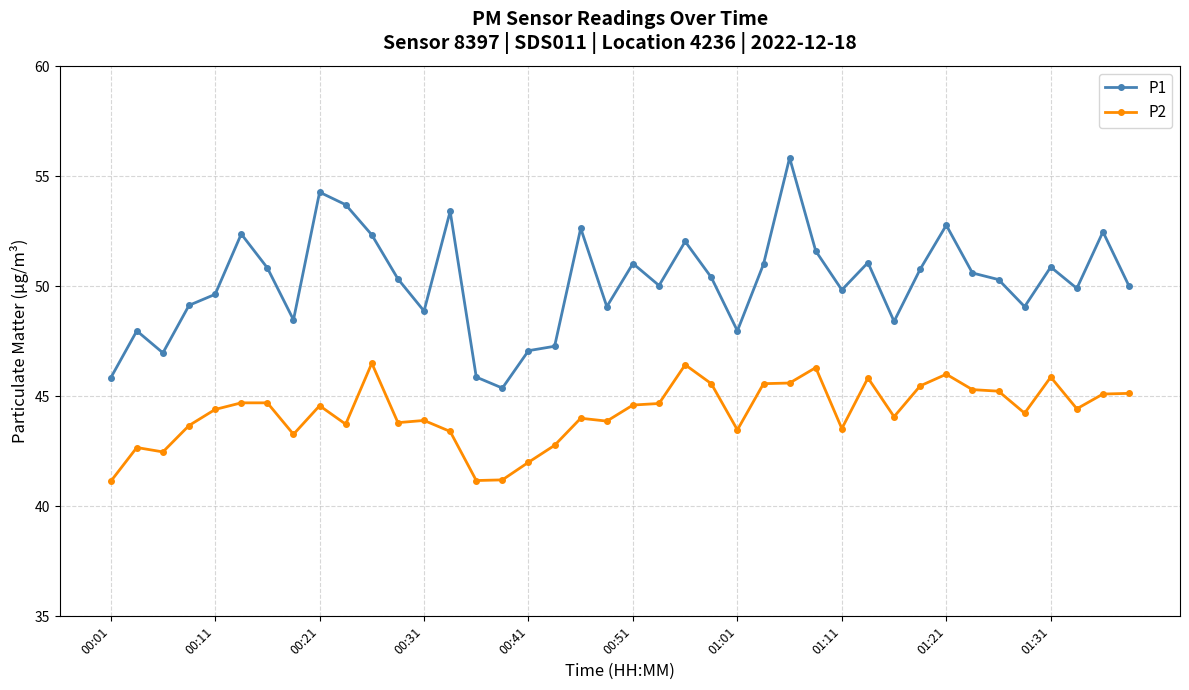

What is the difference between the maximum and second lowest values in the P2 series?

5.3